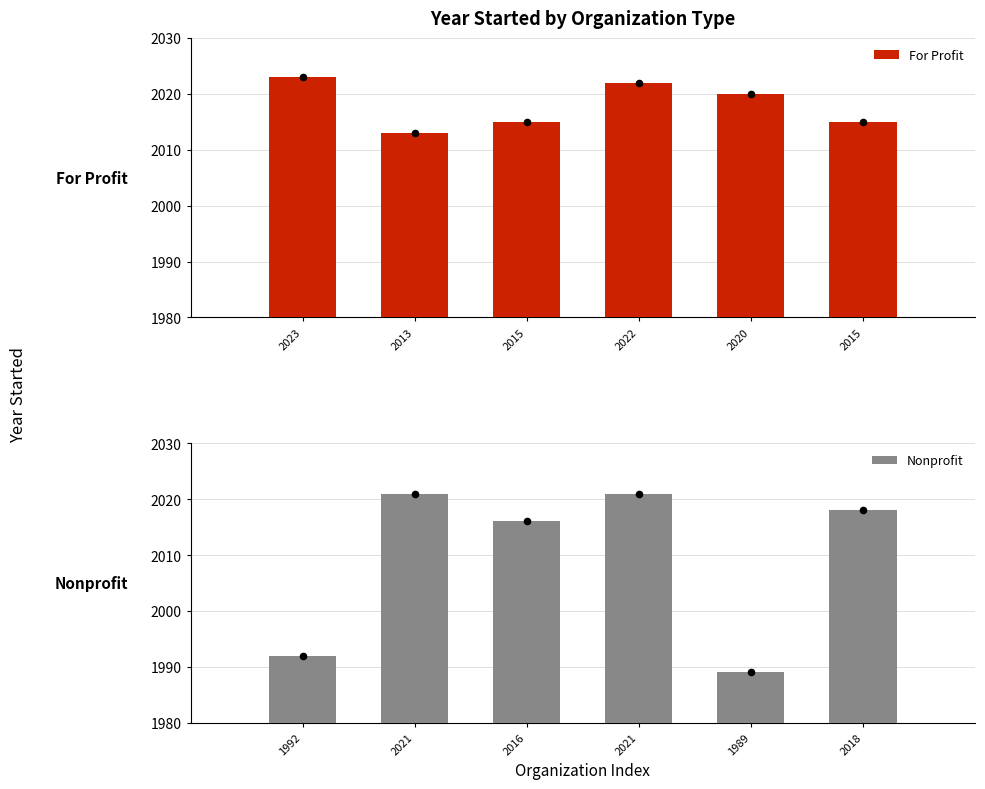

Which series reaches the minimum Y coordinate?

Nonprofit